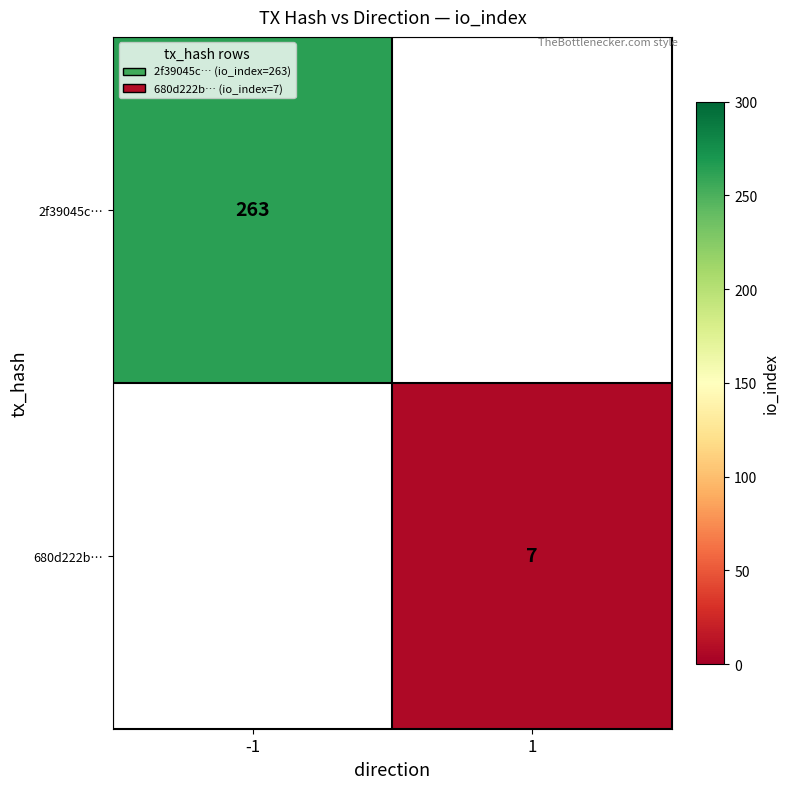

The 2f39045c… series shows 407 at -1. True or false?

False